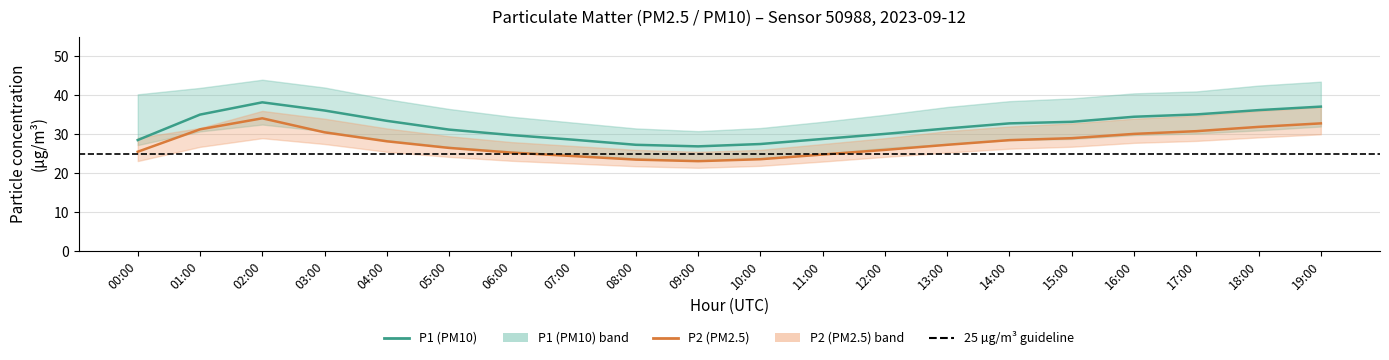

Reading right to left, extract all data points from this chart.

P1 (PM10): 19:00=37.1	18:00=36.2	17:00=35.1	16:00=34.5	15:00=33.2	14:00=32.8	13:00=31.5	12:00=30.1	11:00=28.8	10:00=27.5	09:00=26.9	08:00=27.3	07:00=28.6	06:00=29.8	05:00=31.2	04:00=33.5	03:00=36.1	02:00=38.2	01:00=35.0	00:00=28.5
P2 (PM2.5): 19:00=32.8	18:00=31.9	17:00=30.8	16:00=30.1	15:00=29.0	14:00=28.5	13:00=27.3	12:00=26.0	11:00=24.8	10:00=23.6	09:00=23.1	08:00=23.5	07:00=24.4	06:00=25.3	05:00=26.5	04:00=28.2	03:00=30.5	02:00=34.1	01:00=31.3	00:00=25.5